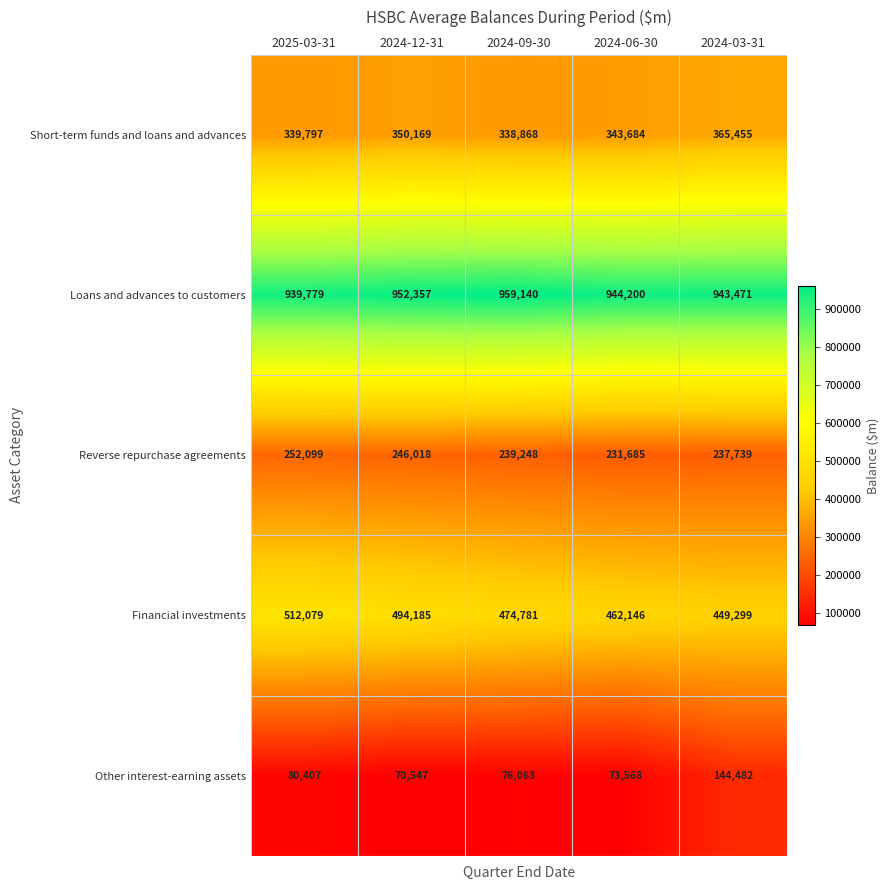

Is it true that Other interest-earning assets equals 43693 at 2024-06-30?

False